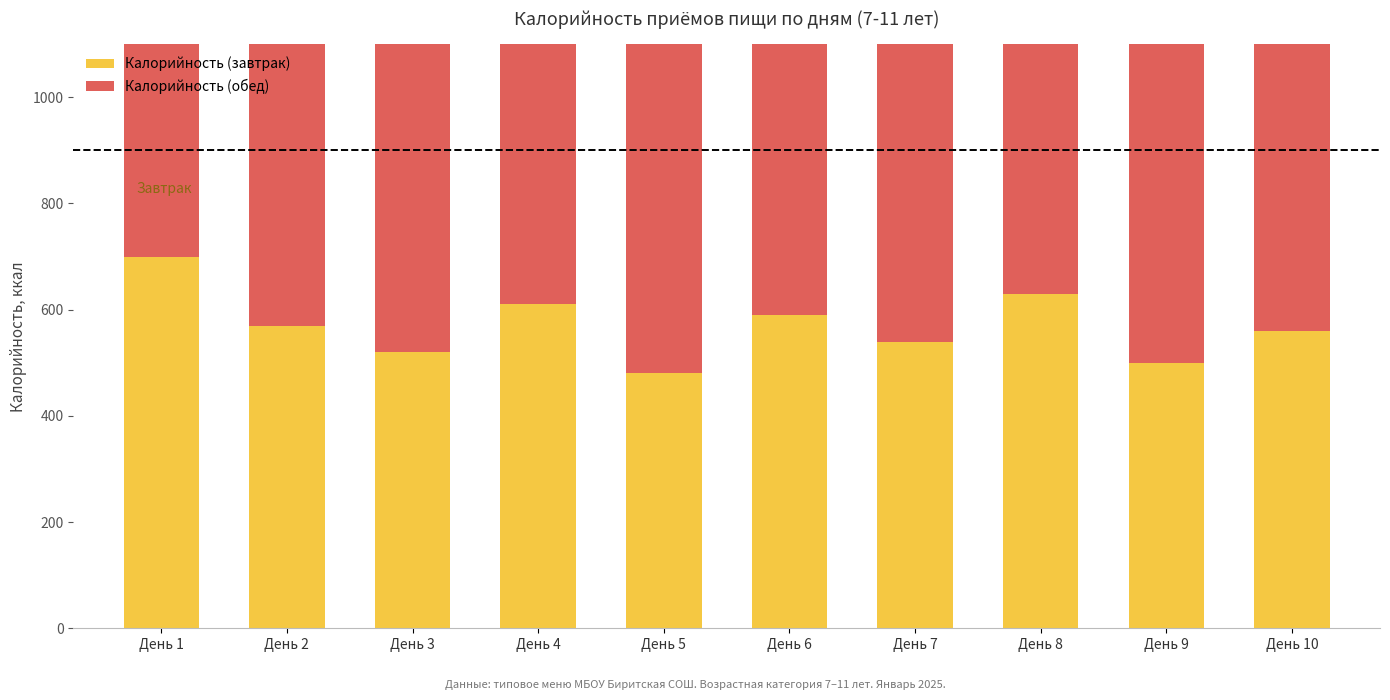

Rank the categories by Калорийность (обед) value from highest to lowest.

День 8, День 6, День 3, День 1, День 10, День 7, День 4, День 2, День 9, День 5